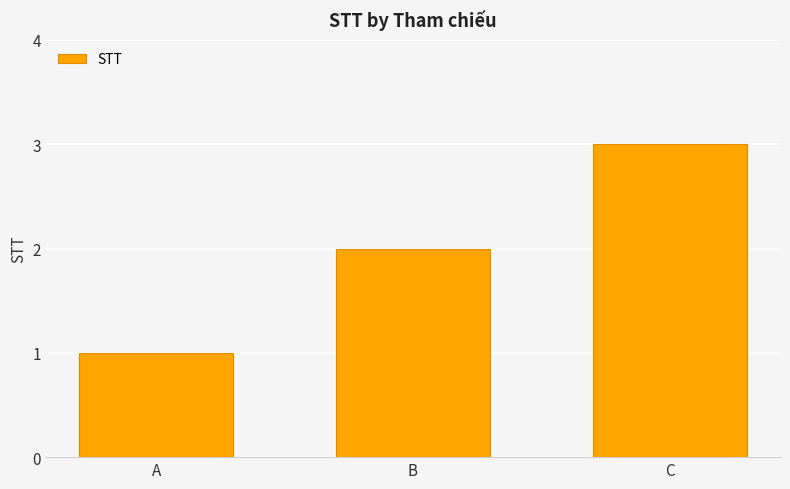

What is the change in value from B to C?

+1